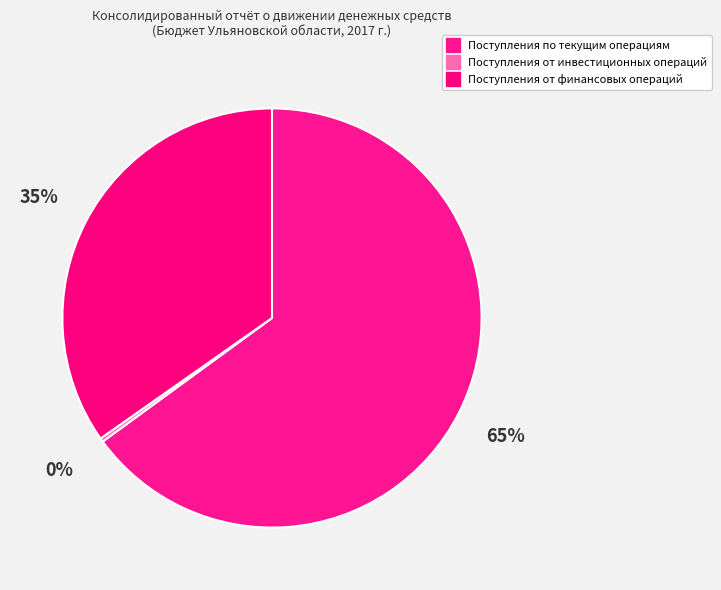

What is the ratio of the value at Поступления по текущим операциям to the value at Поступления от инвестиционных операций?

225.9